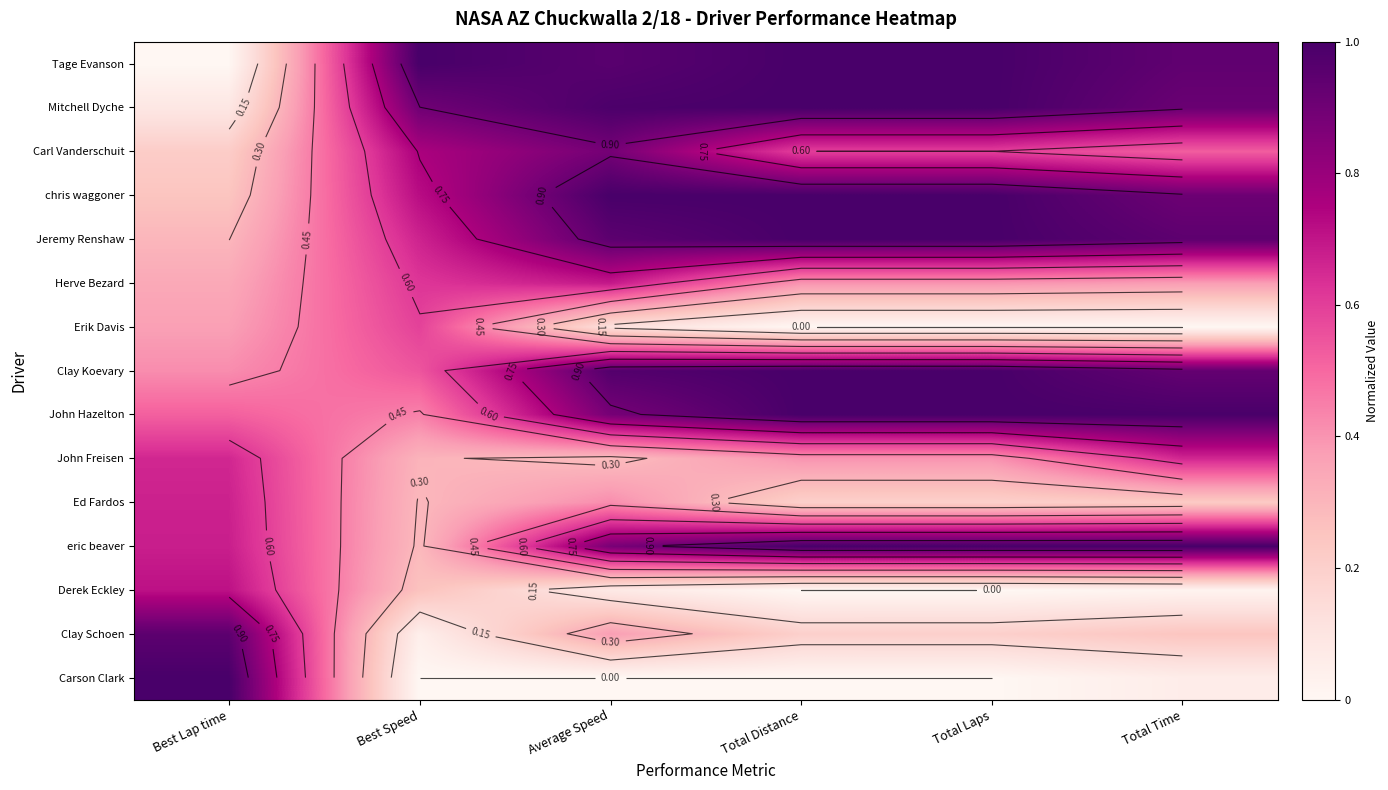

What is the total value across all series at Total Time?

8.7